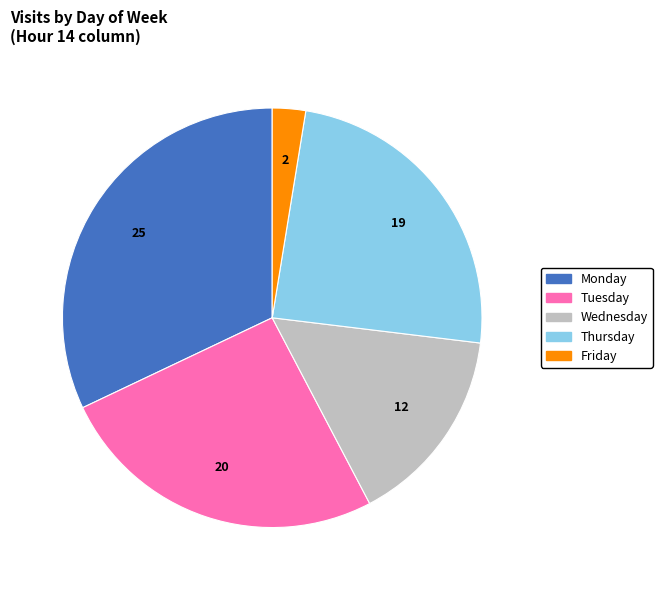

Does any single category account for the majority?

No